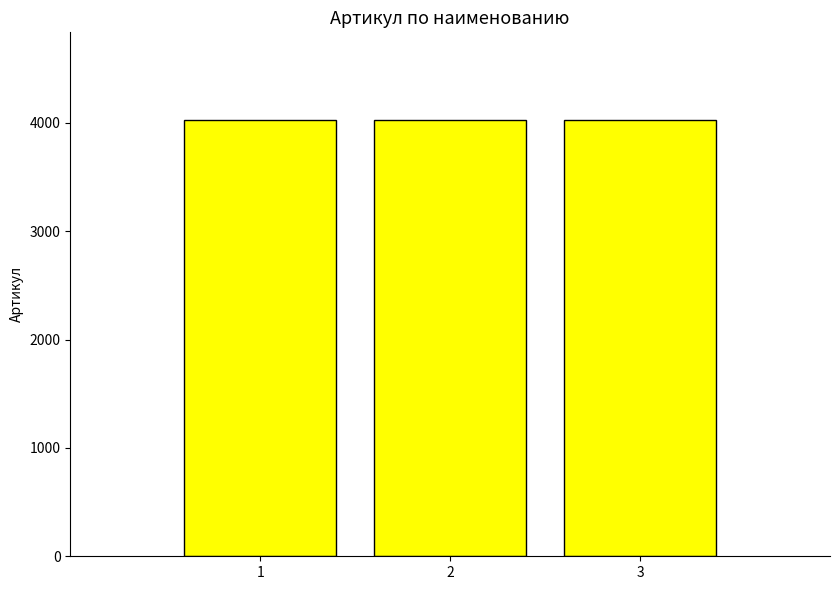

The value at 3 is 4029. True or false?

True